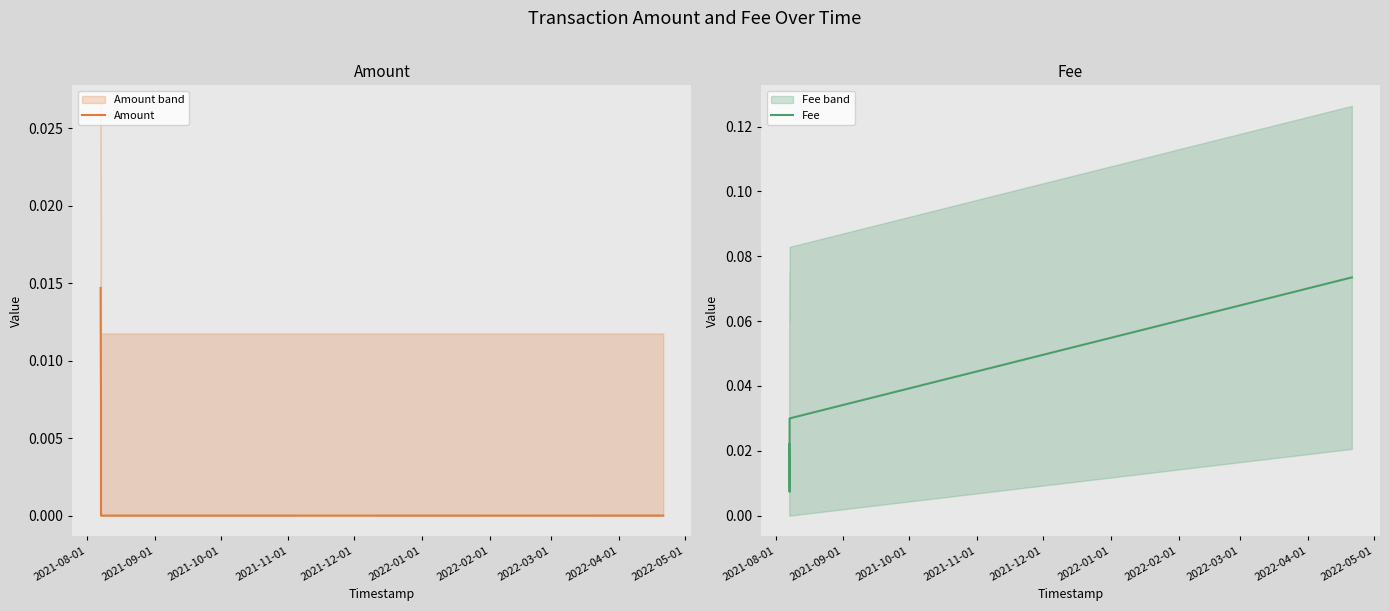

List the labels in order of Amount value, smallest first.

2021-11-01, 2021-10-01, 2021-12-01, 2021-09-01, 2021-08-01